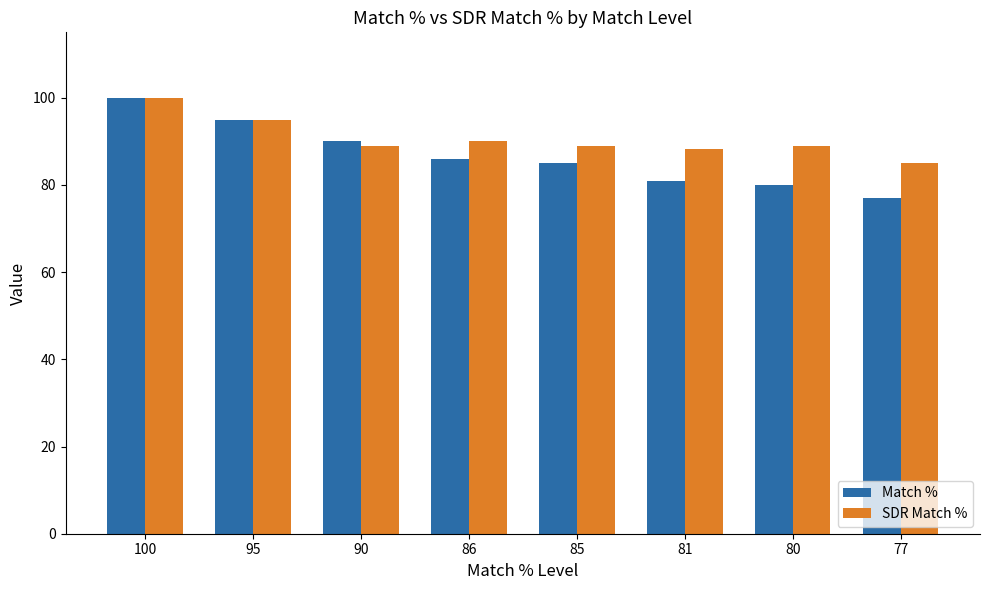

At which label does Match % reach its peak?

100